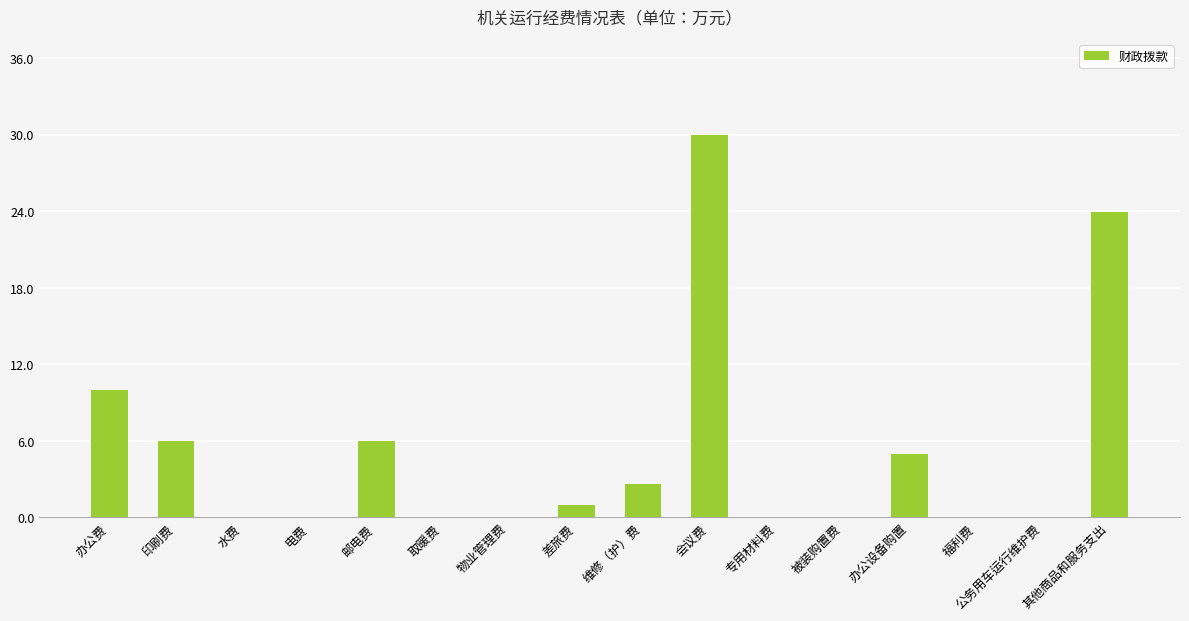

What is the change in value from 印刷费 to 专用材料费?

-6.0